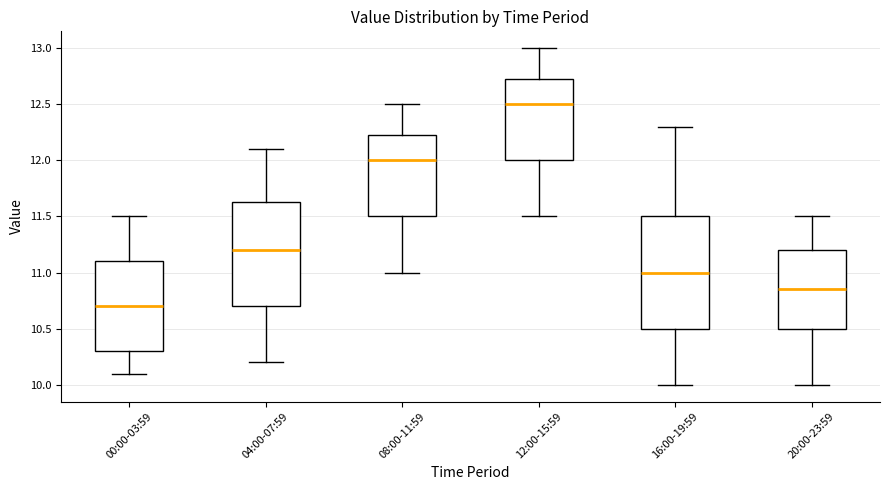

Where does the lower whisker of the box for 08:00-11:59 end on the y-axis? The values are not printed on the chart, so give them approximately, as read against the axis.

11.00